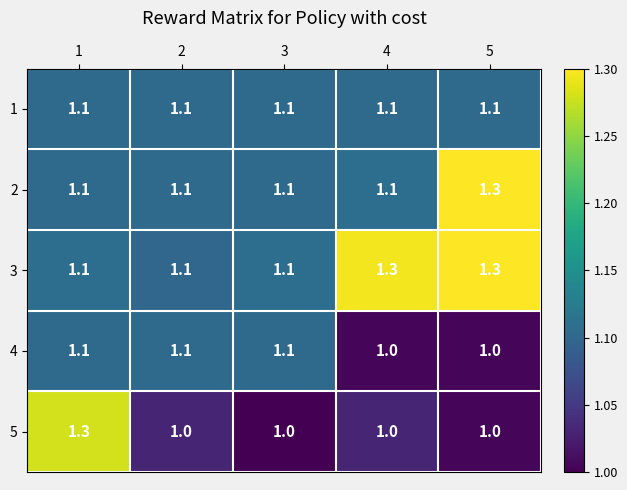

The 2 series shows 0.4 at 5. True or false?

False